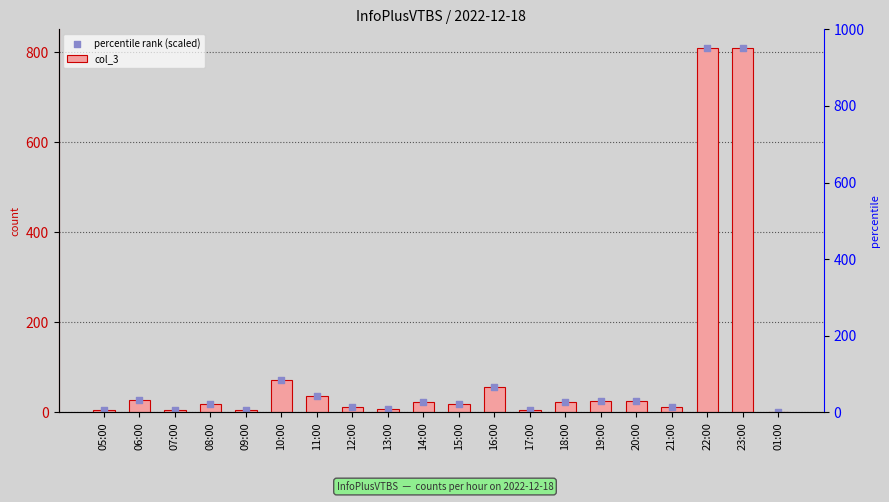

Which series contains the lowest Y value?

col_3